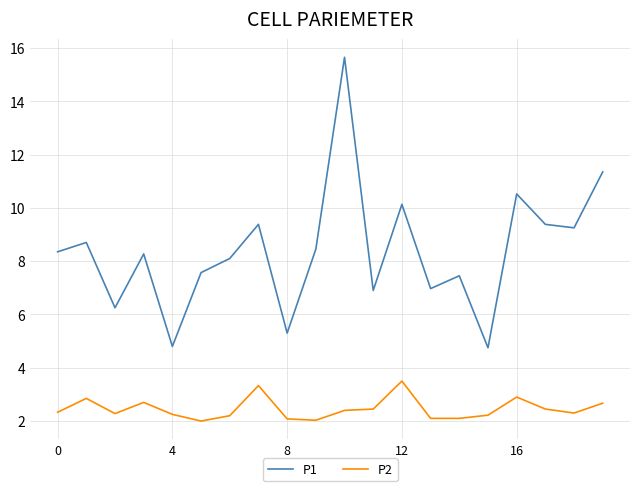

Rank the series by their maximum value, from lowest to highest.

P2, P1